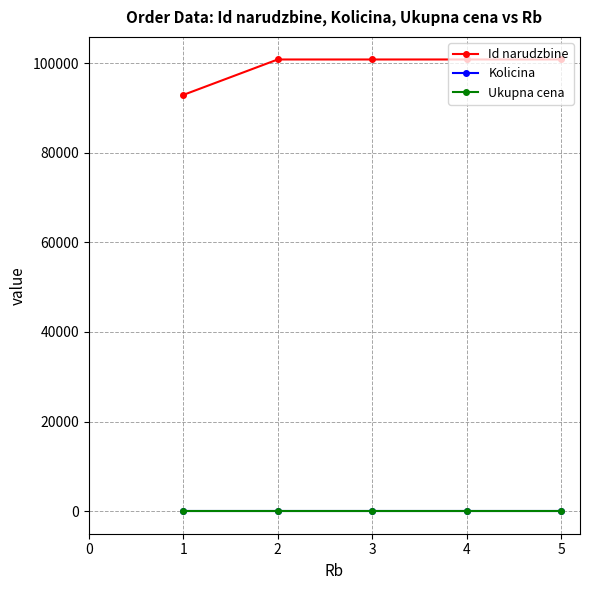

How many distinct data groups are displayed?

3